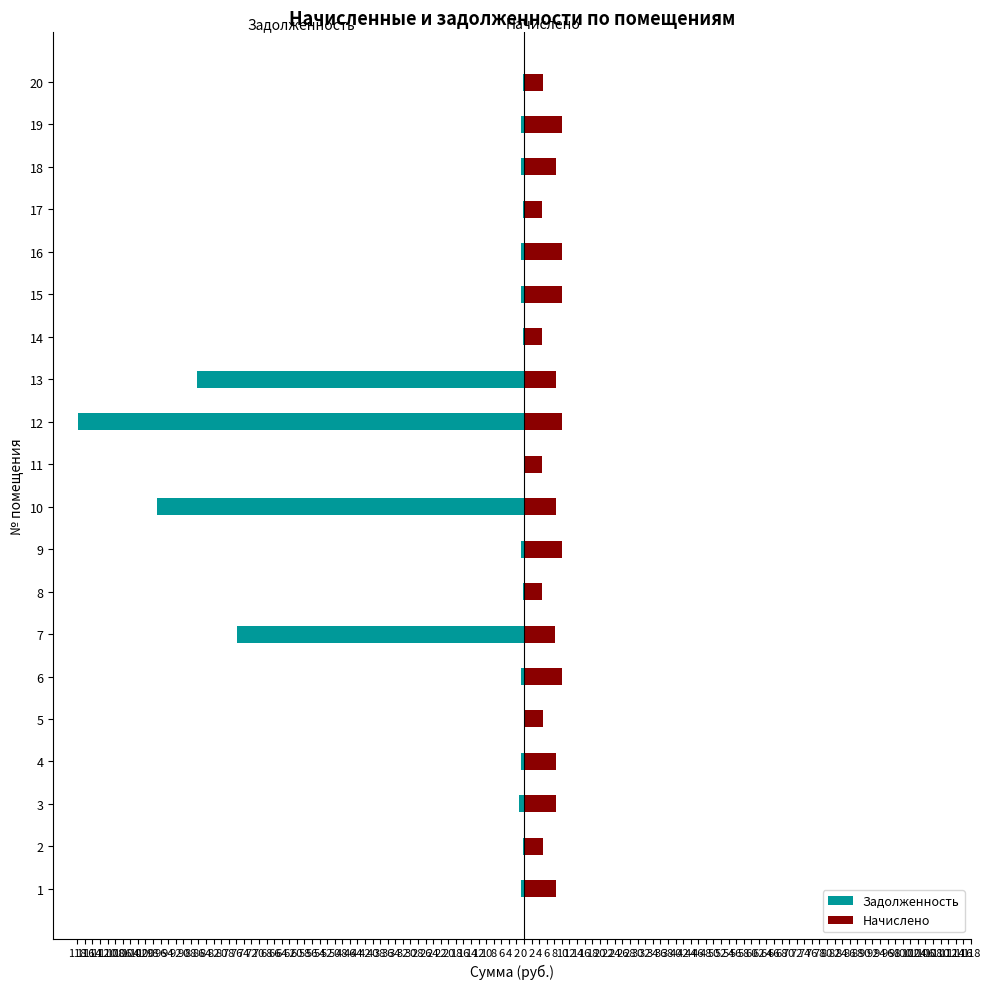

Between 102 and 106, which is larger?

102